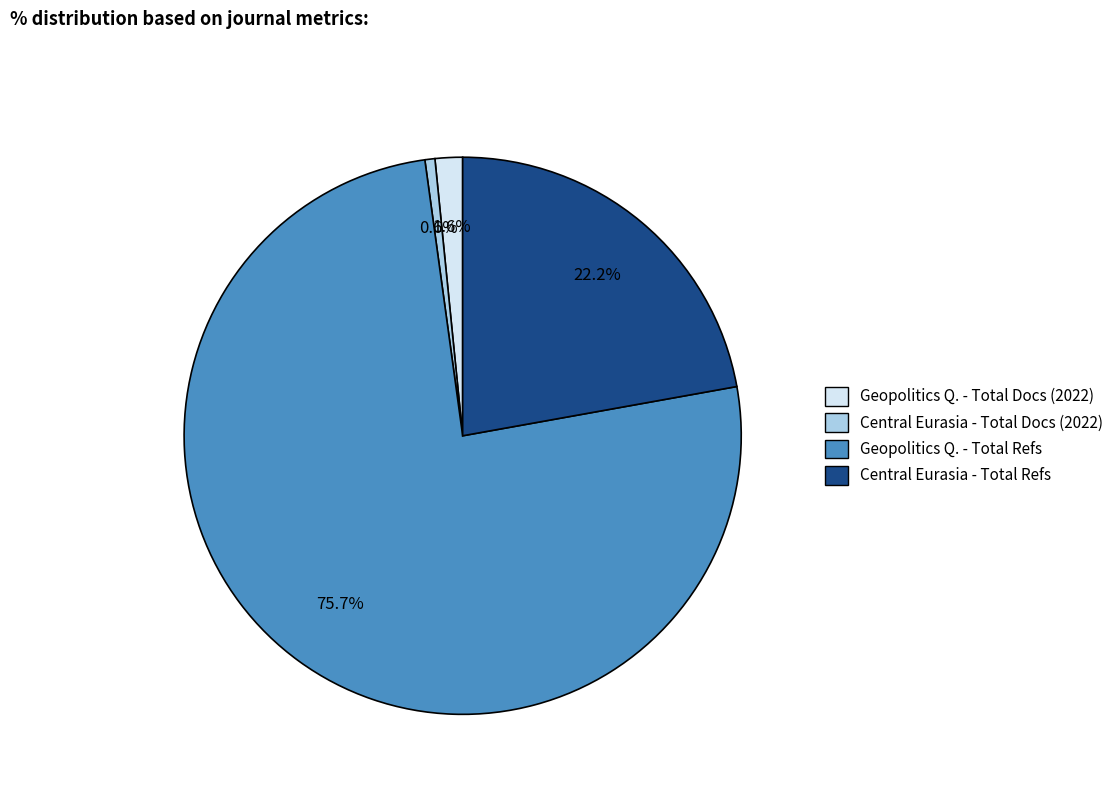

Does any single category account for the majority?

Yes